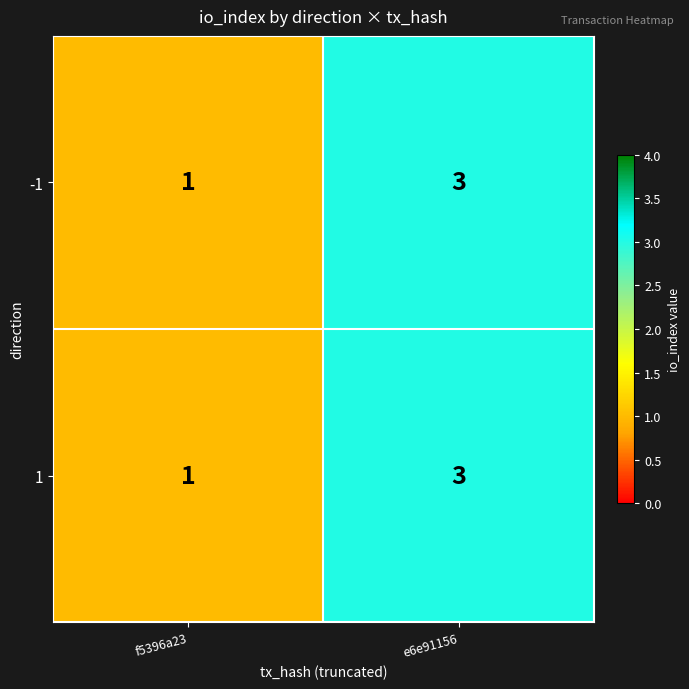

The value of -1 at f5396a23 is 2. True or false?

False